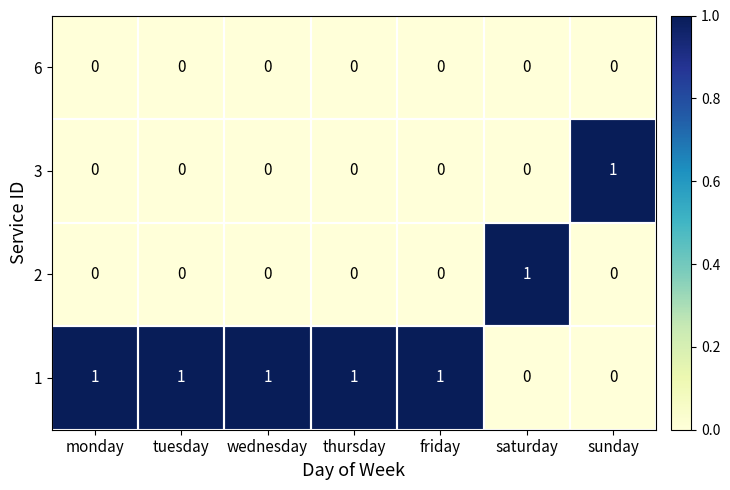

How many values in 2 are above zero?

1